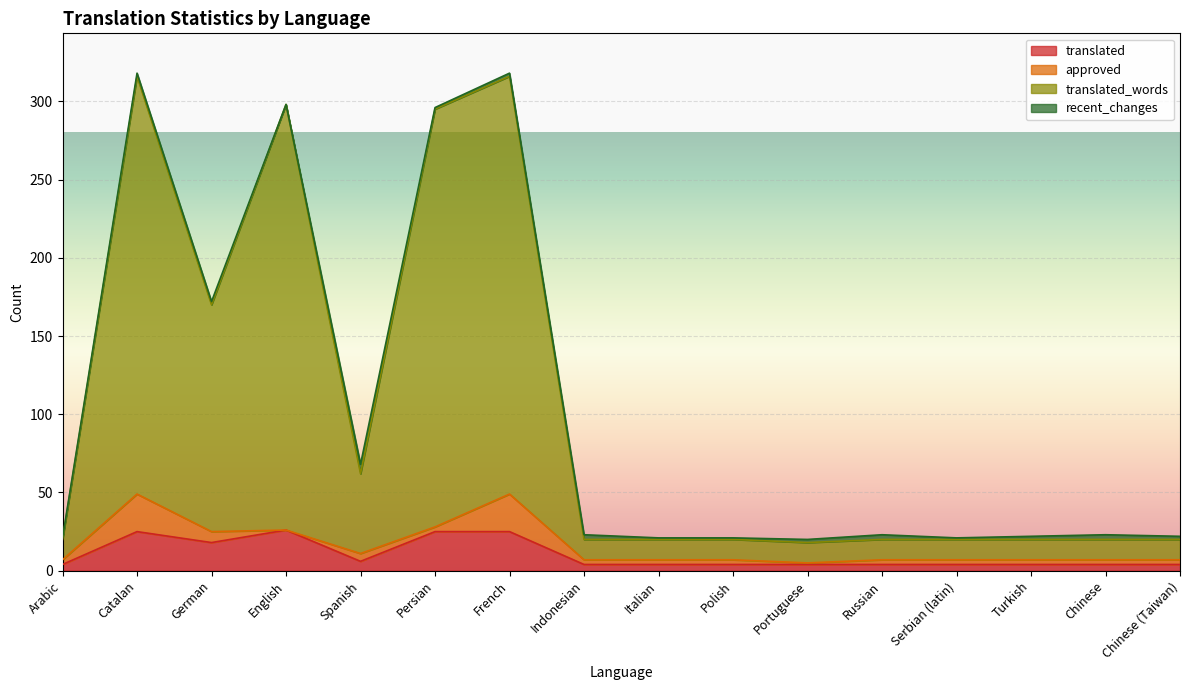

At which label is translated closest to 15?

German